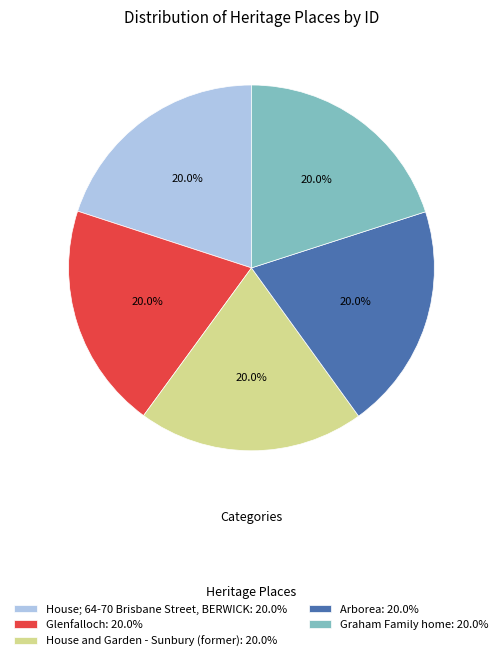

To the nearest percent, what percentage of the pie is House; 64-70 Brisbane Street, BERWICK?

20%